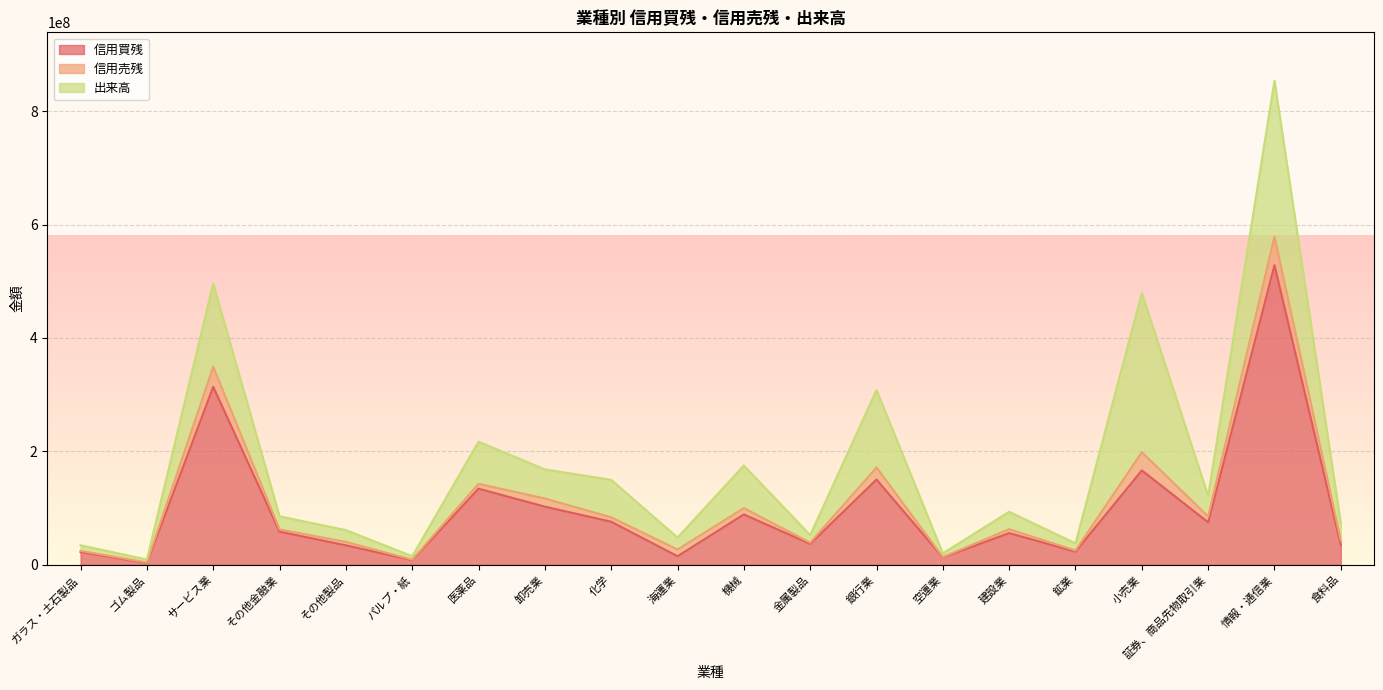

At which label does 出来高 first exceed 30769400?

サービス業